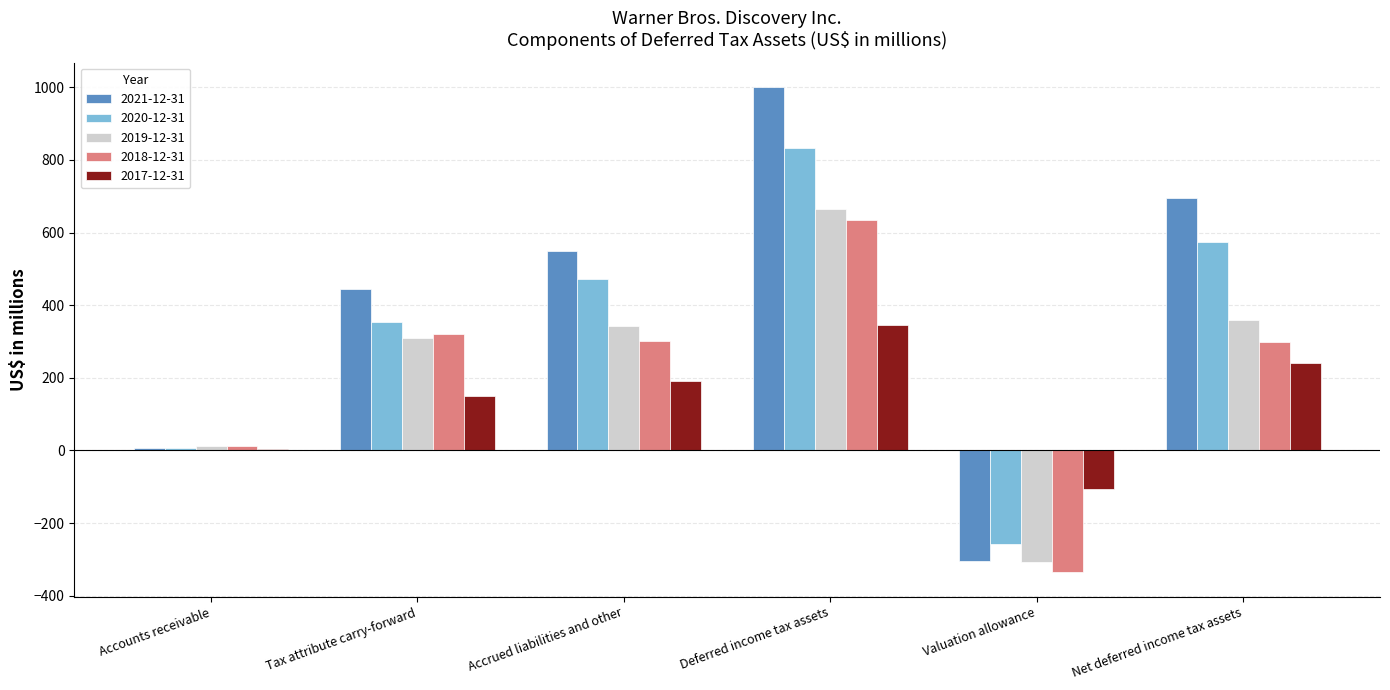

What is the sum of the 2017-12-31 values at Accrued liabilities and other and Net deferred income tax assets?

431